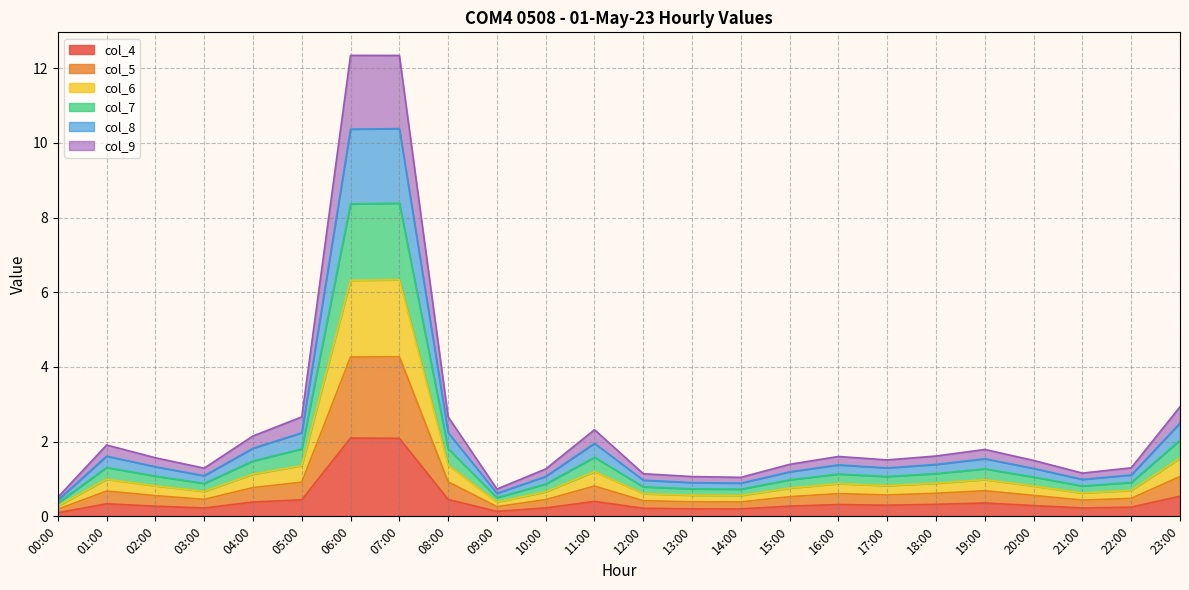

What is the maximum value for col_4?

2.1